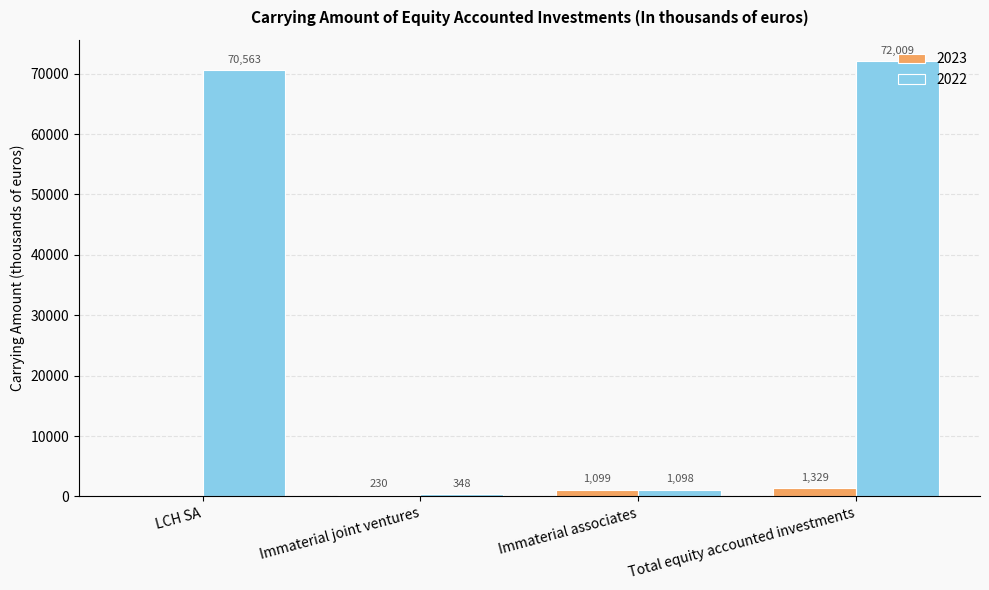

What is the sum of the 2022 values at Immaterial joint ventures and Immaterial associates?

1446